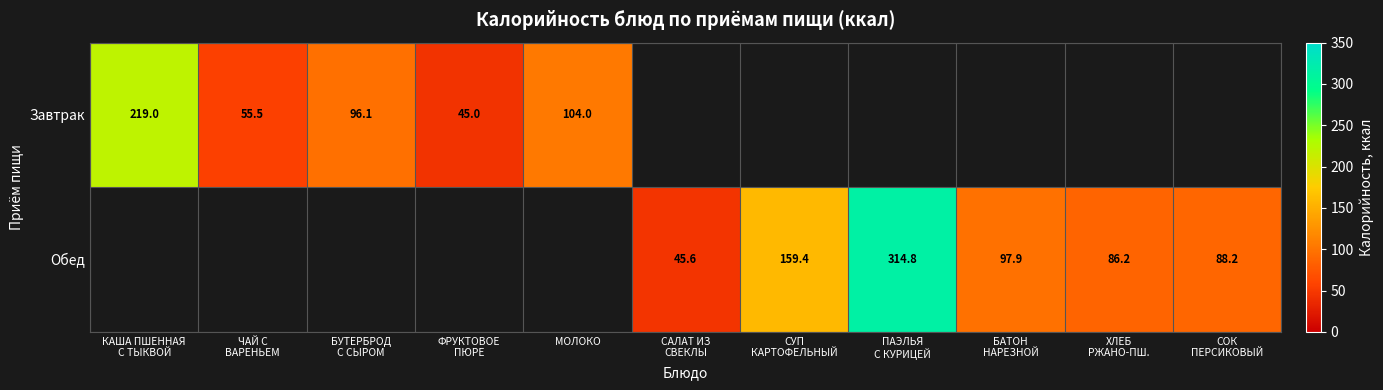

Is it true that Обед equals 187.3 at БУТЕРБРОД С СЫРОМ?

False